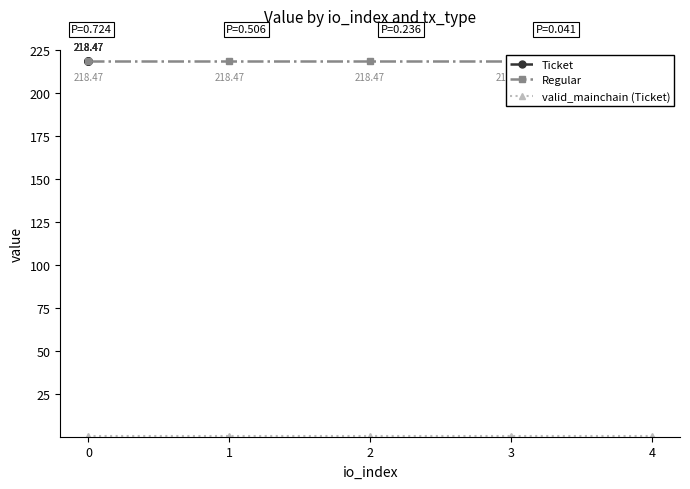

Does the chart have visible grid lines?

No